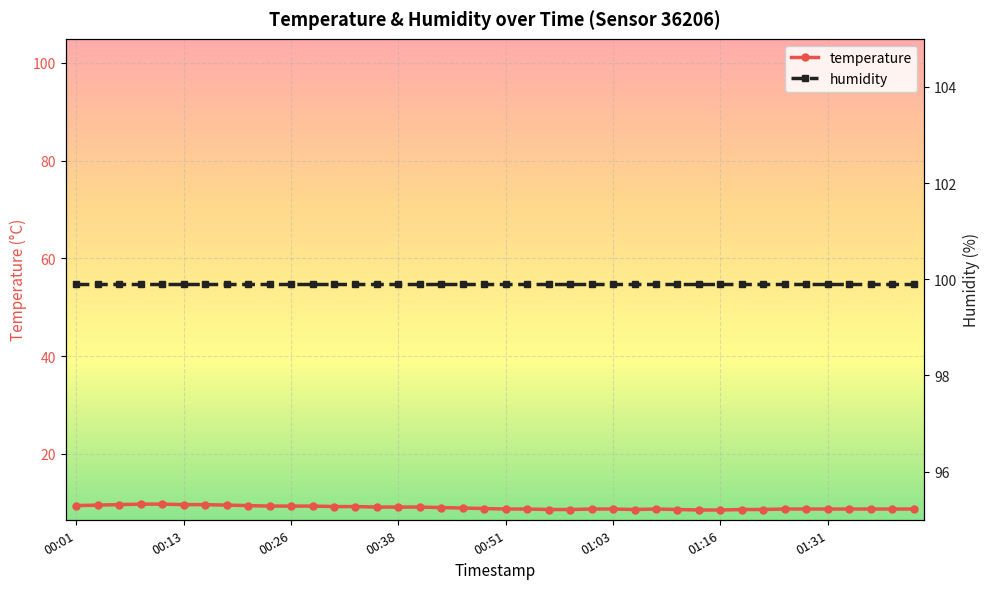

Is it true that temperature equals 9.3 at 00:26?

True